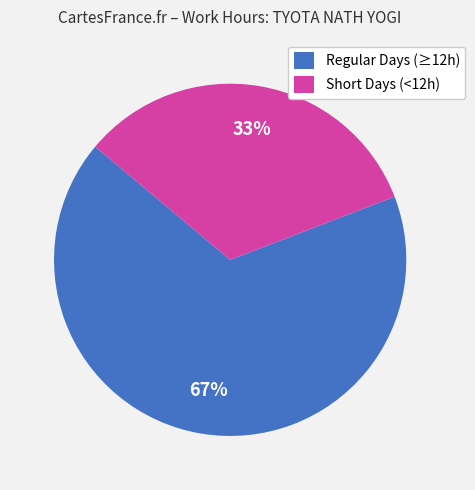

Is it true that Regular Days (≥12h) is 59% of the pie?

False